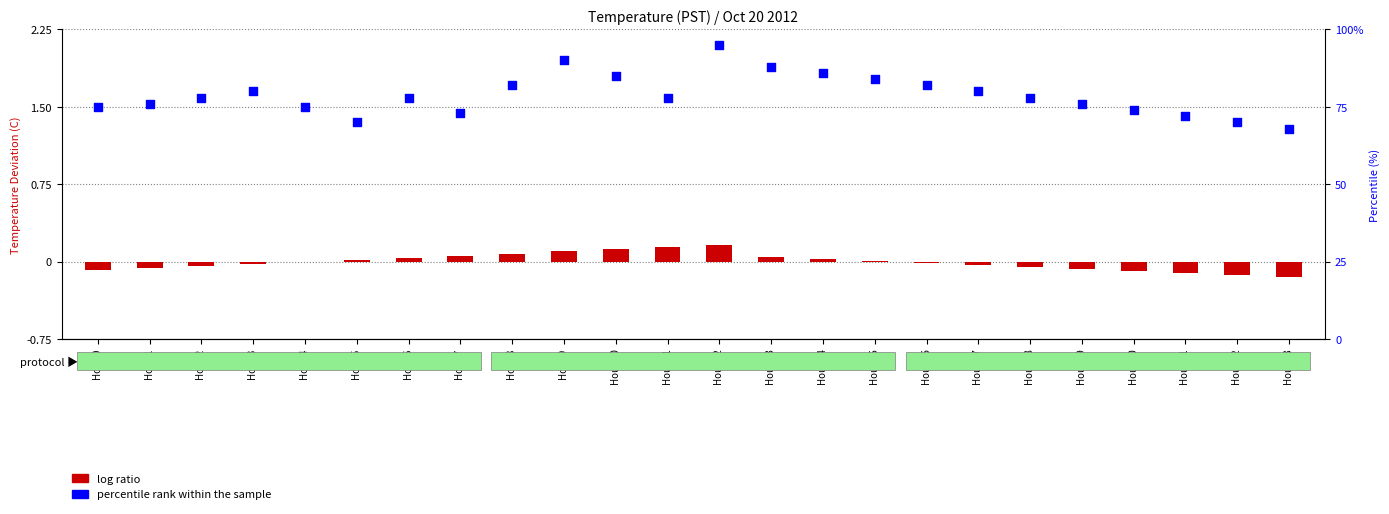

Which series has the largest Y range (max minus min)?

percentile rank within the sample